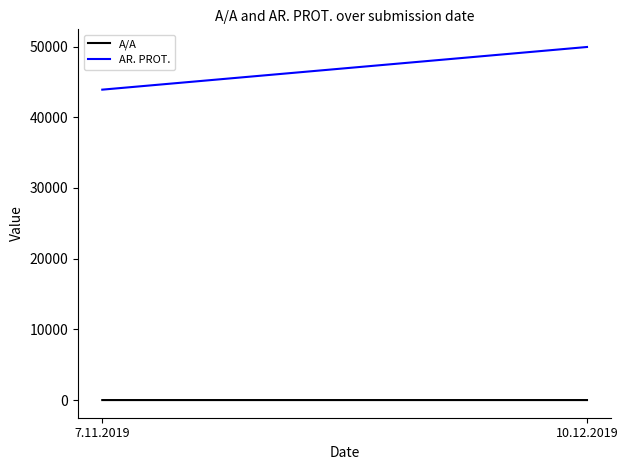

Between 7.11.2019 and 10.12.2019, which is larger?

10.12.2019